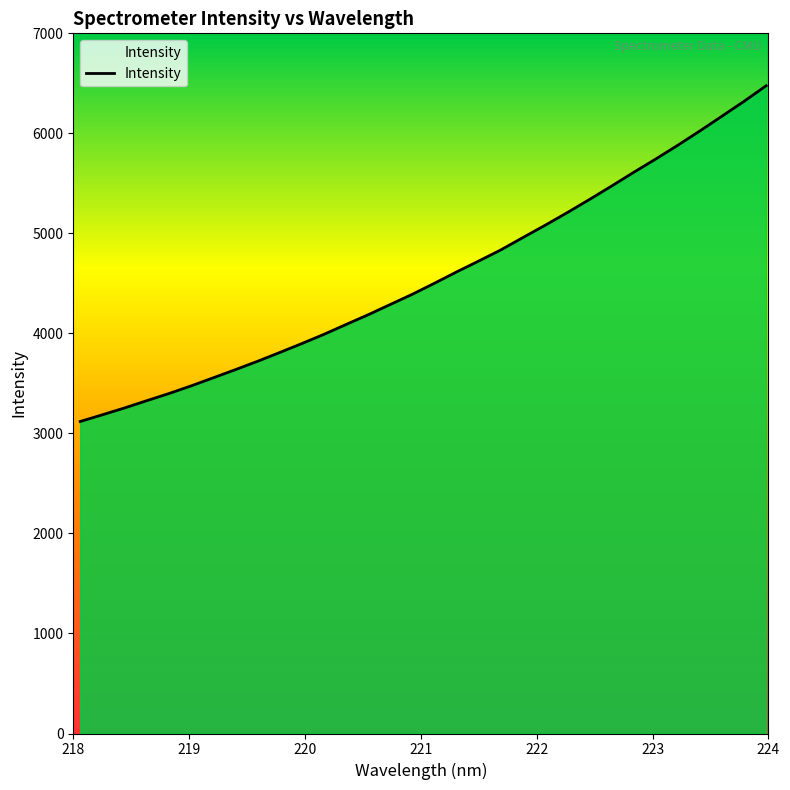

What is the maximum value shown in the chart?

6475.8